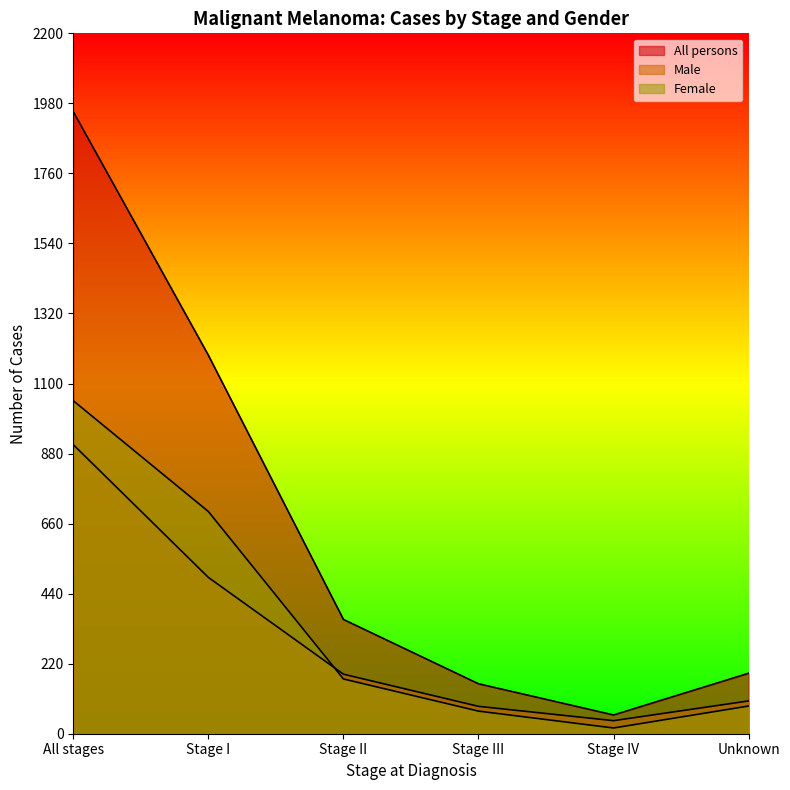

Where does the Female series first go above 172?

All stages